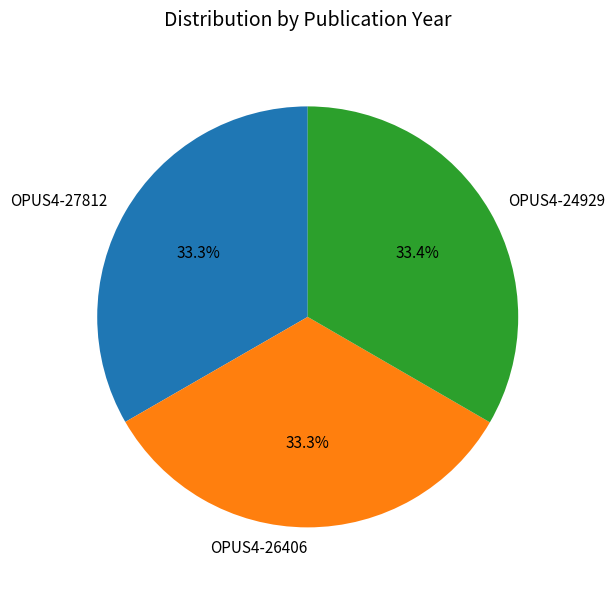

What percentage is the OPUS4-26406 slice, to the nearest percent?

33%